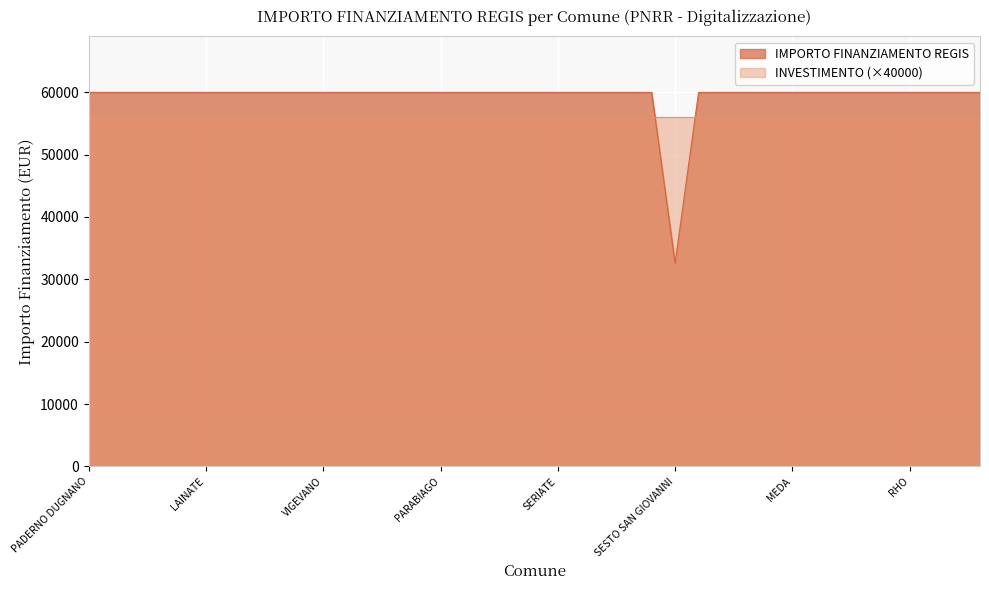

Reading left to right, extract all data points from this chart.

PADERNO DUGNANO=59966	ROMANO DI LOMBARDIA=59966	LIMBIATE=59966	PAVIA=59966	SARONNO=59966	LAINATE=59966	BUCCINASCO=59966	BOLLATE=59966	SEREGNO=59966	MAGENTA=59966	VIGEVANO=59966	VOGHERA=59966	DESENZANO DEL GARDA=59966	LISSONE=59966	CORNAREDO=59966	PARABIAGO=59966	PIOLTELLO=59966	BRESSO=59966	SUZZARA=59966	CERNUSCO SUL NAVIGLIO=59966	SERIATE=59966	SAN DONATO MILANESE=59966	MANTOVA=59966	SEGRATE=59966	SETTIMO MILANESE=59966	SESTO SAN GIOVANNI=32589	GALBIATE=59966	CORSICO=59966	TREZZANO SUL NAVIGLIO=59966	GARBAGNATE MILANESE=59966	MEDA=59966	CESANO BOSCONE=59966	CANTU=59966	CREMONA=59966	BRUGHERIO=59966	RHO=59966	CINISELLO BALSAMO=59966	TREVIGLIO=59966	LUMEZZANE=59966